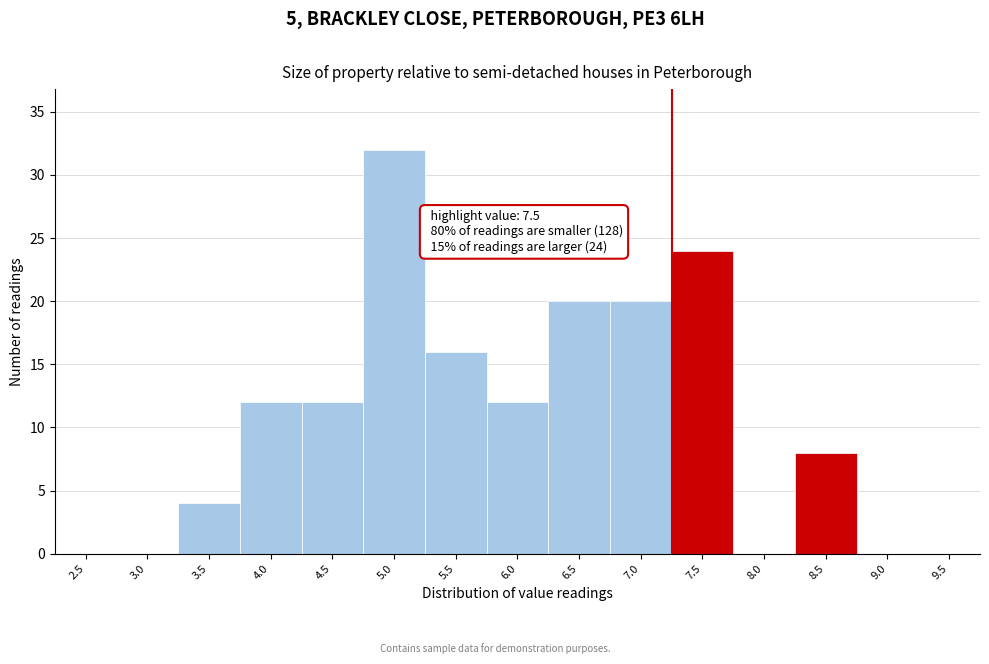

Reading left to right, what are all the values shown in this chart?

2.5=0	3.0=0	3.5=4	4.0=12	4.5=12	5.0=32	5.5=16	6.0=12	6.5=20	7.0=20	7.5=24	8.0=0	8.5=8	9.0=0	9.5=0